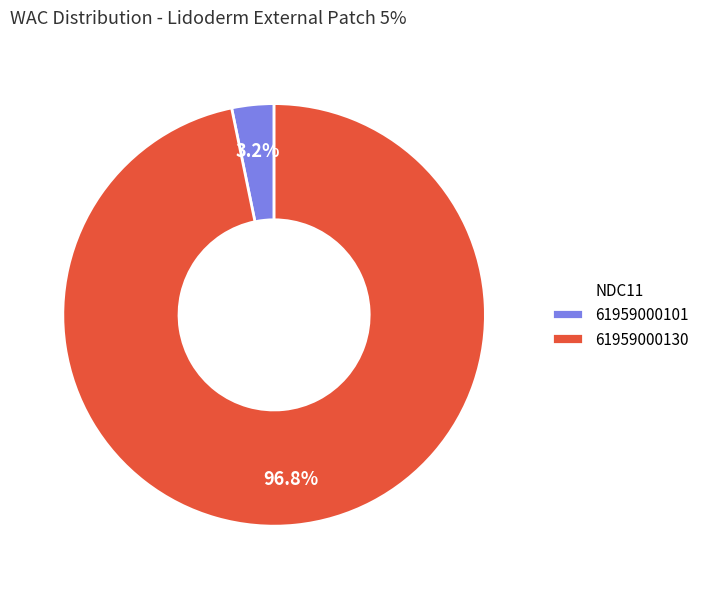

To the nearest percent, what is the average slice percentage?

50%